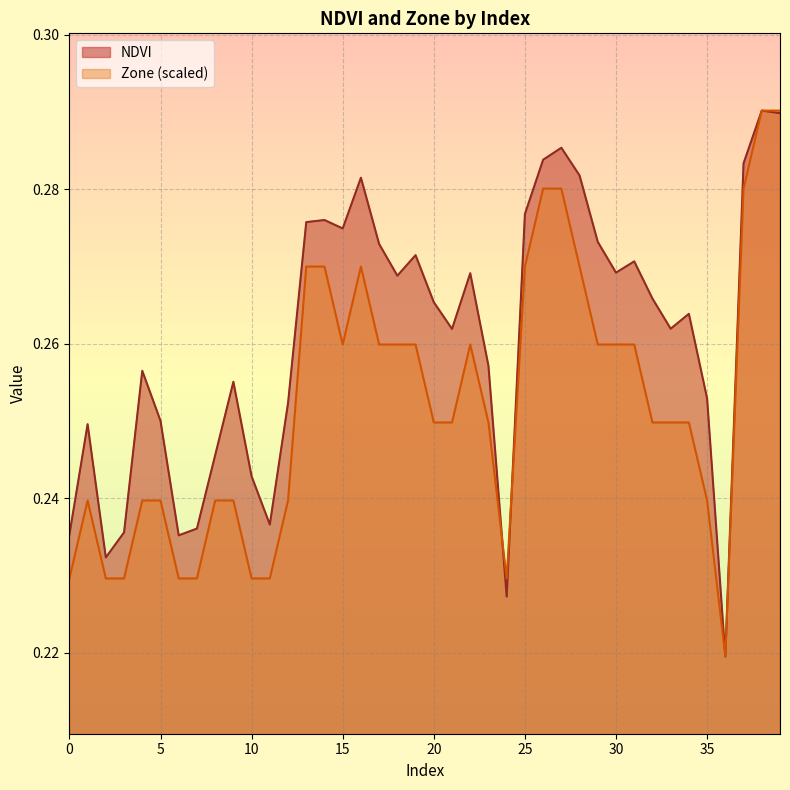

What is the smallest value displayed?

0.2